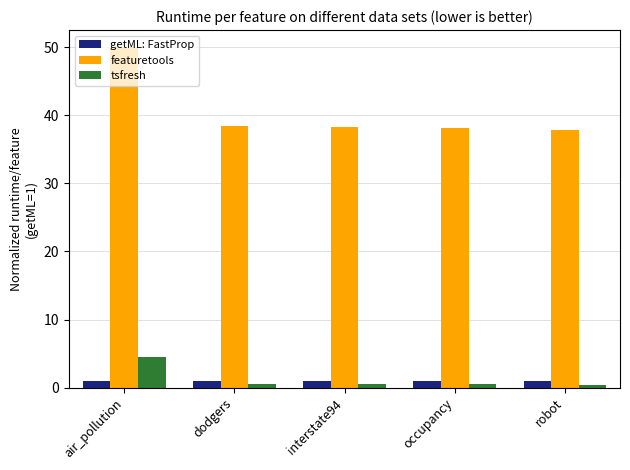

Rank the series at air_pollution from highest to lowest value.

featuretools, tsfresh, getML: FastProp